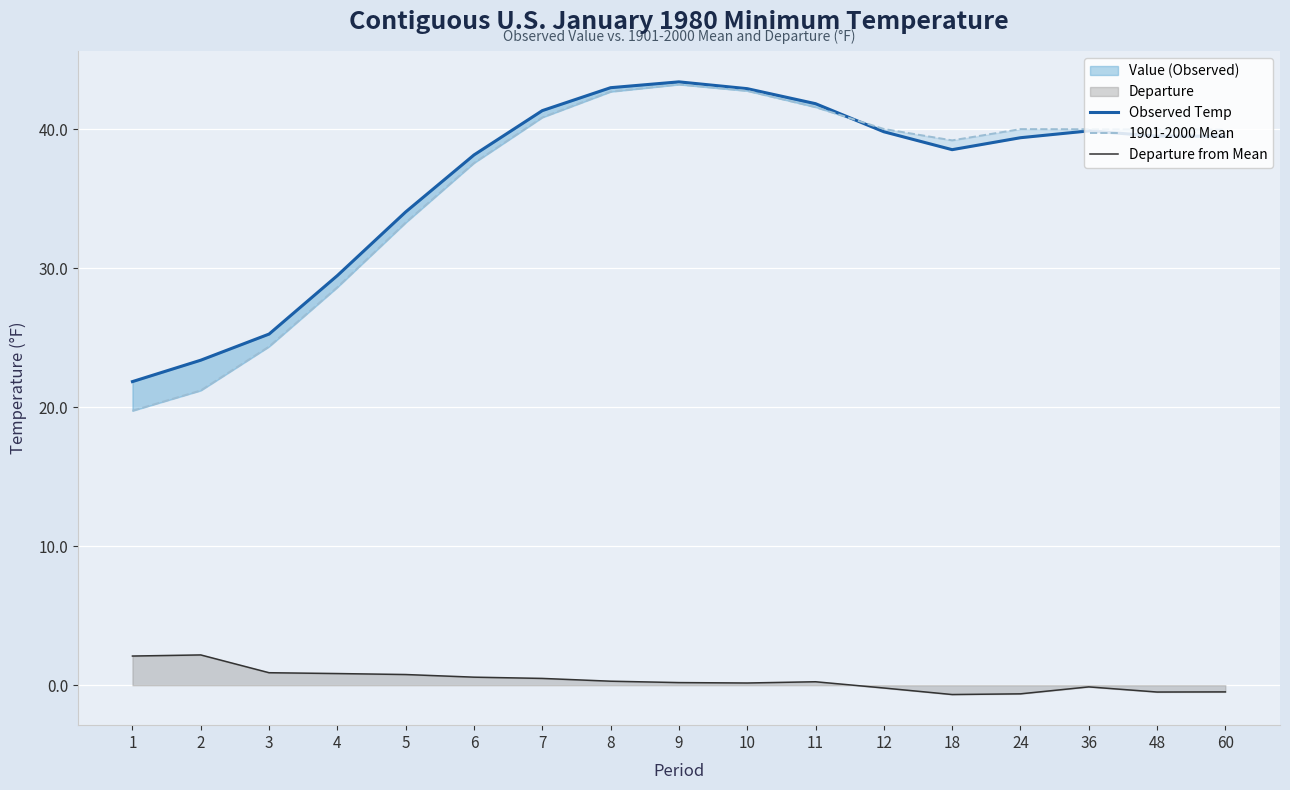

Reading left to right, extract all data points from this chart.

Observed Temp: 21.9	23.4	25.3	29.5	34.1	38.2	41.4	43.0	43.4	42.9	41.9	39.8	38.5	39.4	39.9	39.5	39.5
1901-2000 Mean: 19.8	21.2	24.4	28.6	33.3	37.6	40.9	42.7	43.2	42.8	41.6	40.0	39.2	40.0	40.0	40.0	40.0
Departure from Mean: 2.1	2.2	0.9	0.8	0.8	0.6	0.5	0.3	0.2	0.2	0.2	-0.2	-0.7	-0.6	-0.1	-0.5	-0.5